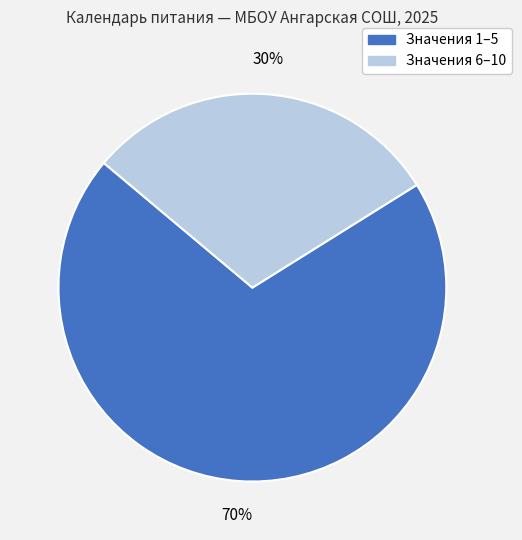

To the nearest percent, what is the average slice percentage?

50%